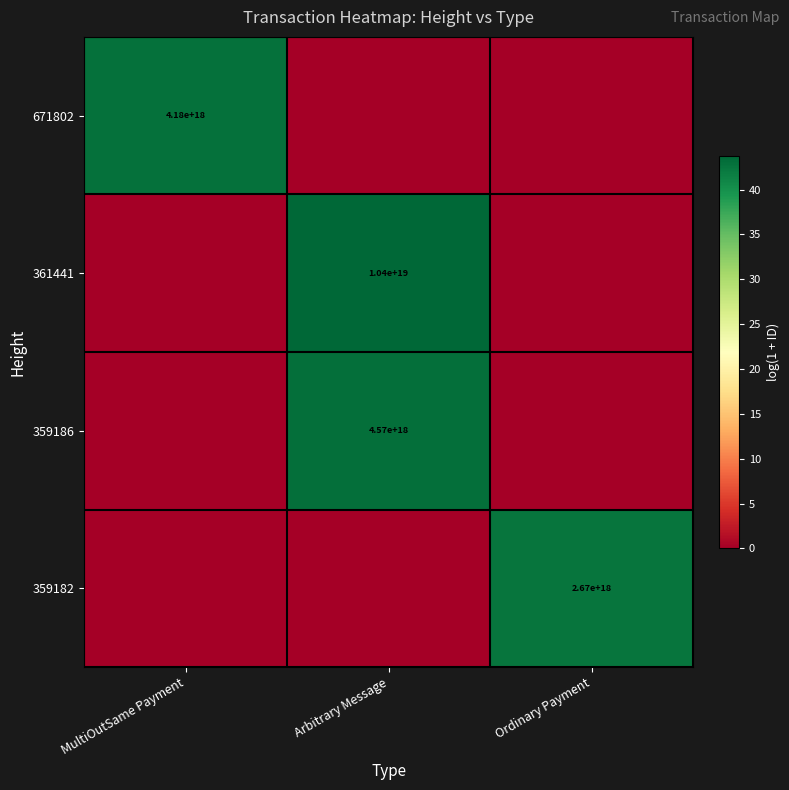

At which category is the sum across all series the highest?

Arbitrary Message